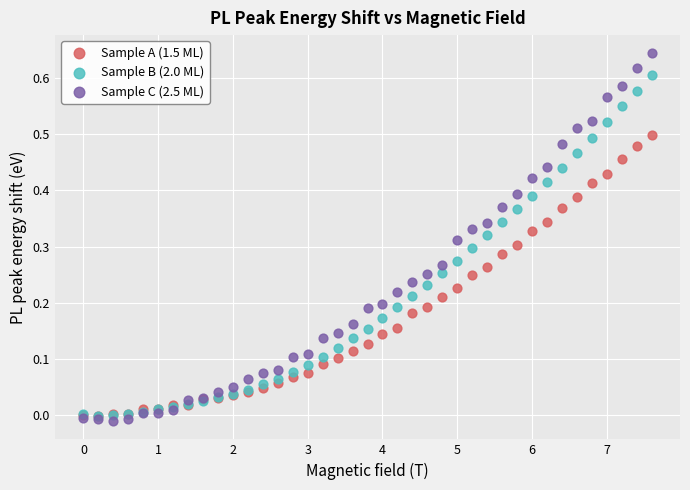

Which series reaches the minimum Y coordinate?

Sample C (2.5 ML)